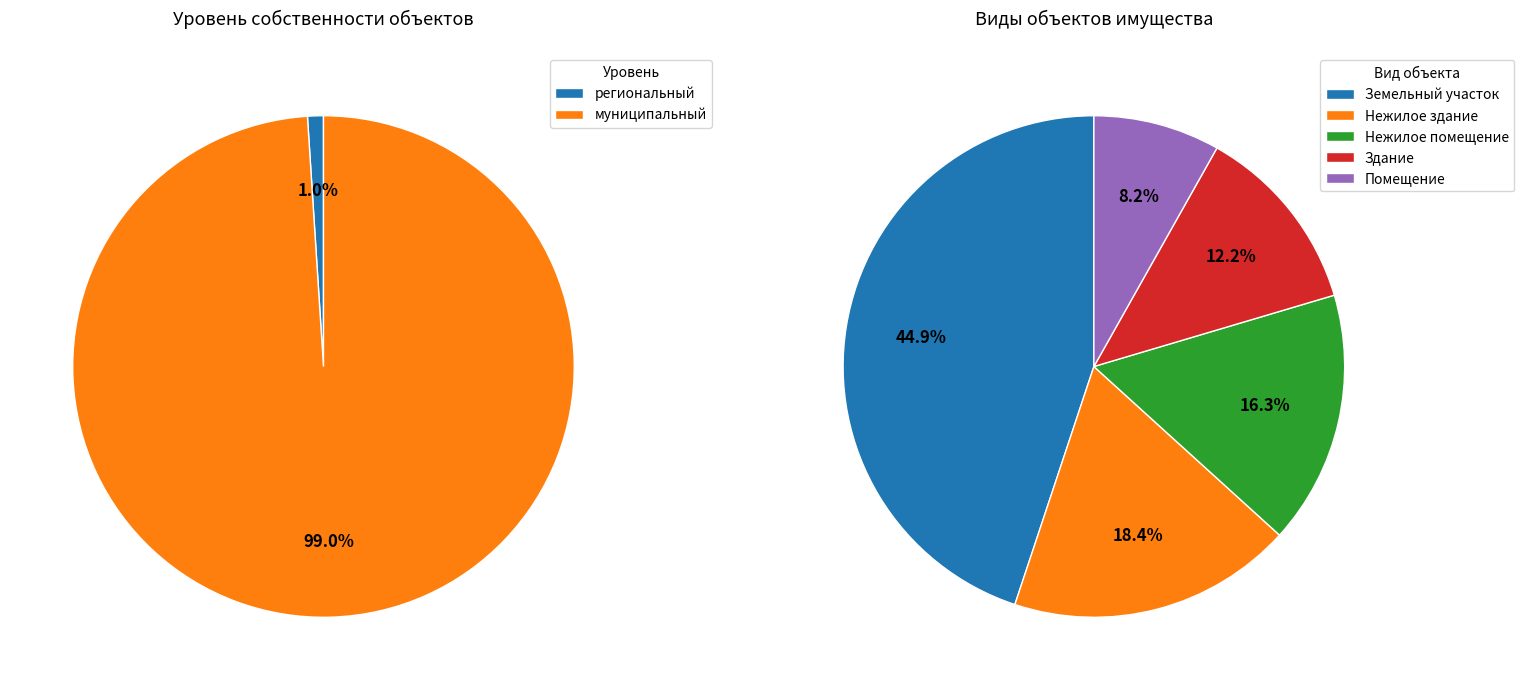

What percentage is the муниципальный slice, to the nearest percent?

99%